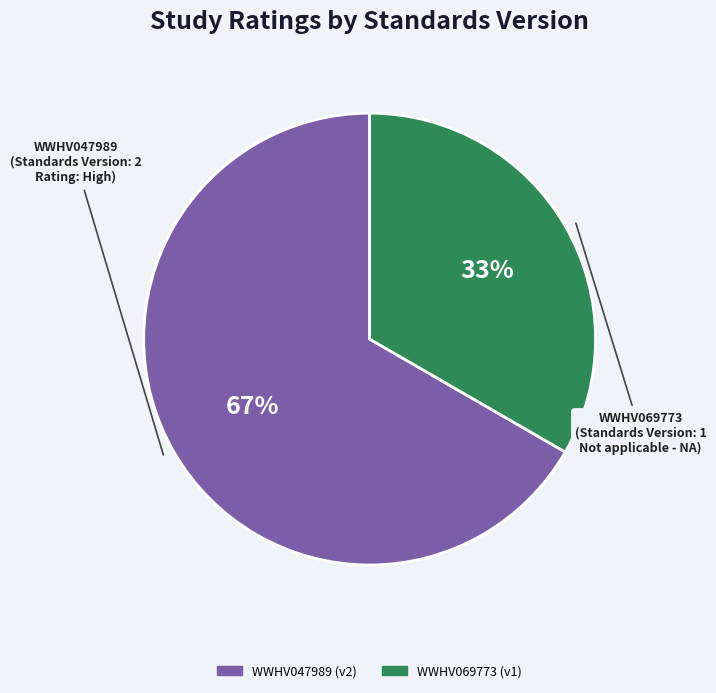

What is the smallest slice in the pie chart?

WWHV069773